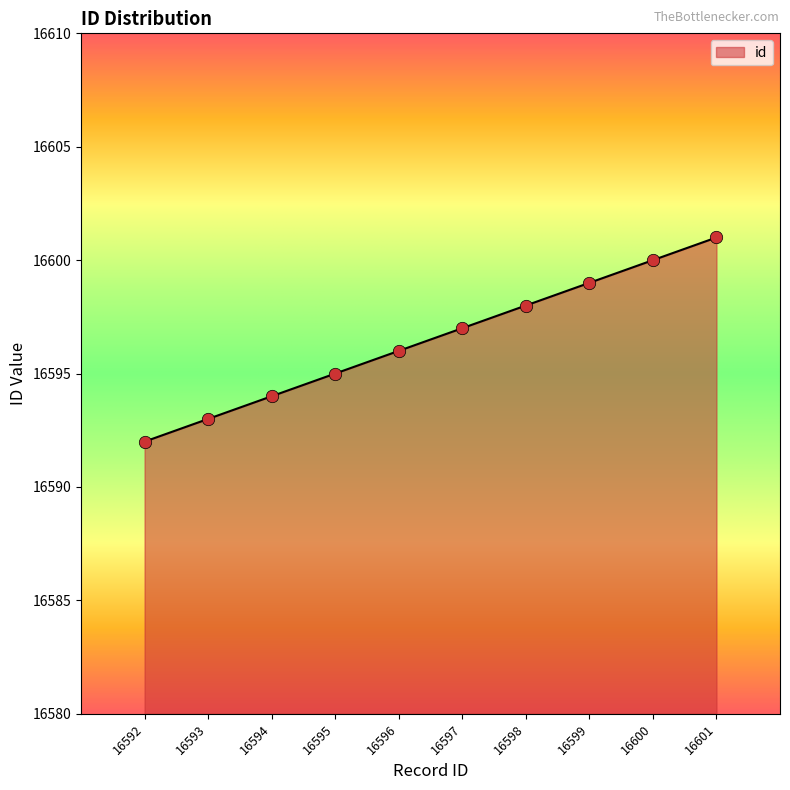

What is the change in value from 16597 to 16599?

+2